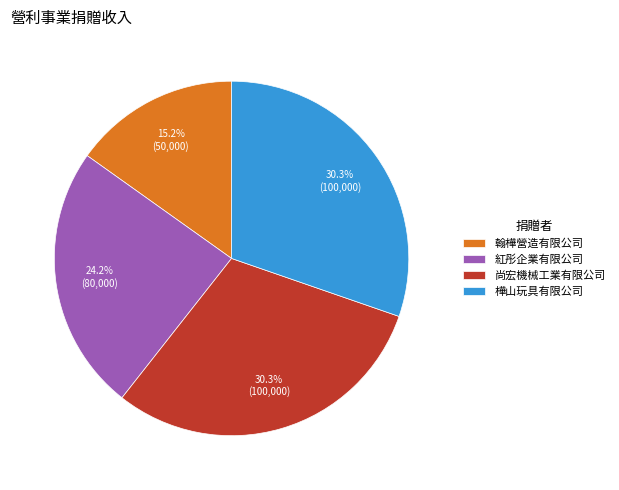

Is it true that 紅彤企業有限公司 is 16% of the pie?

False